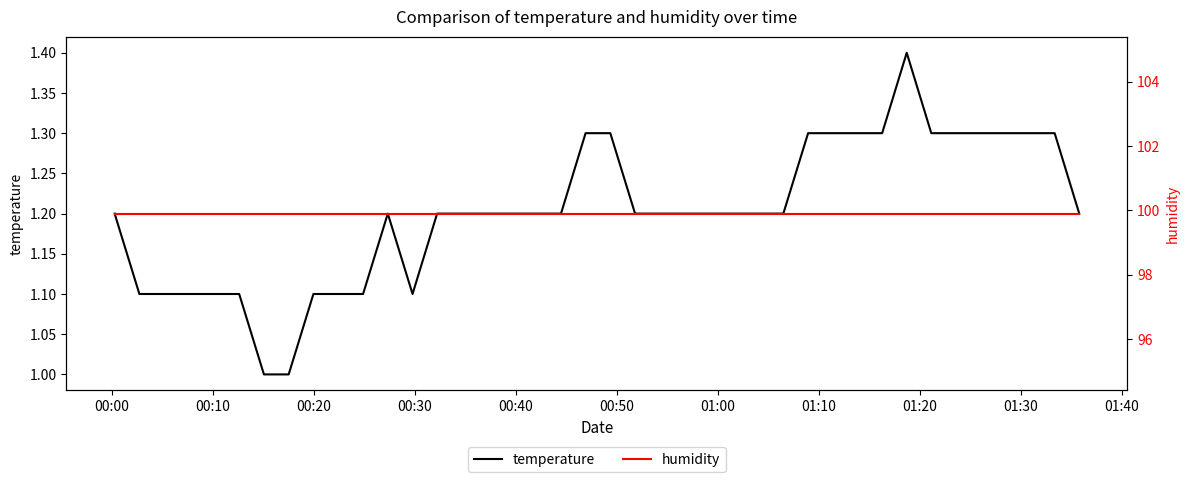

True or false: temperature and humidity cross at least once.

False